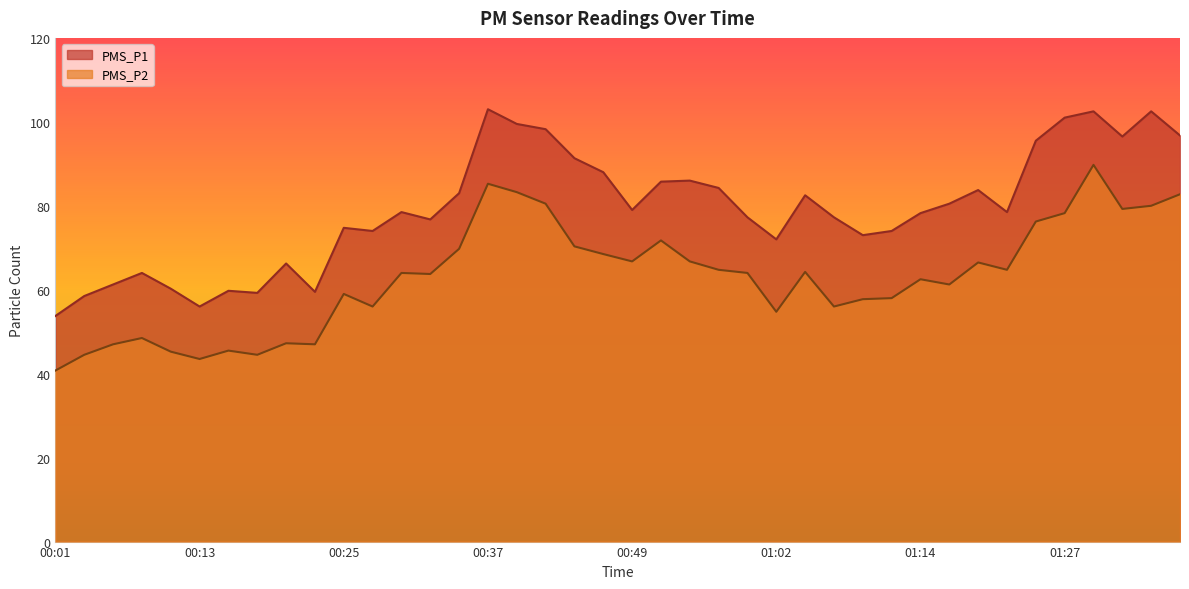

Which series has the largest total across all categories?

PMS_P1